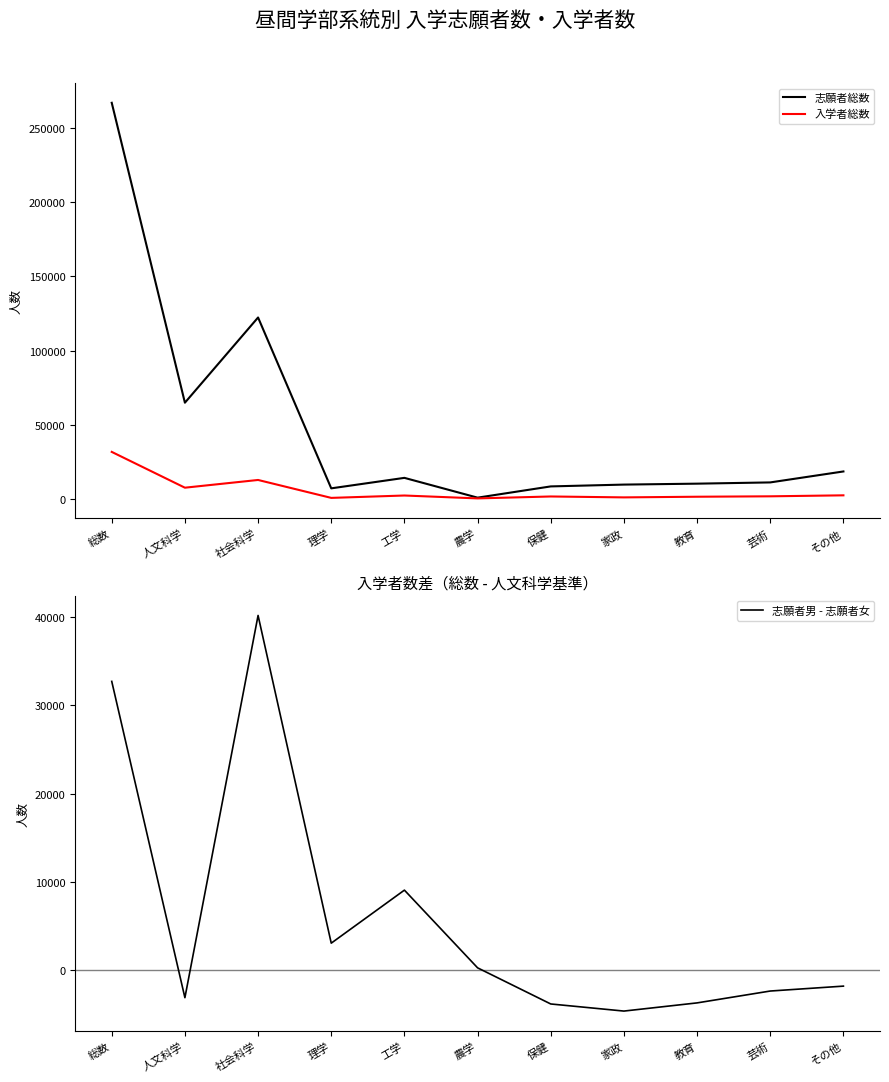

True or false: 志願者男 - 志願者女 has more than 0 points higher than both neighbors.

True